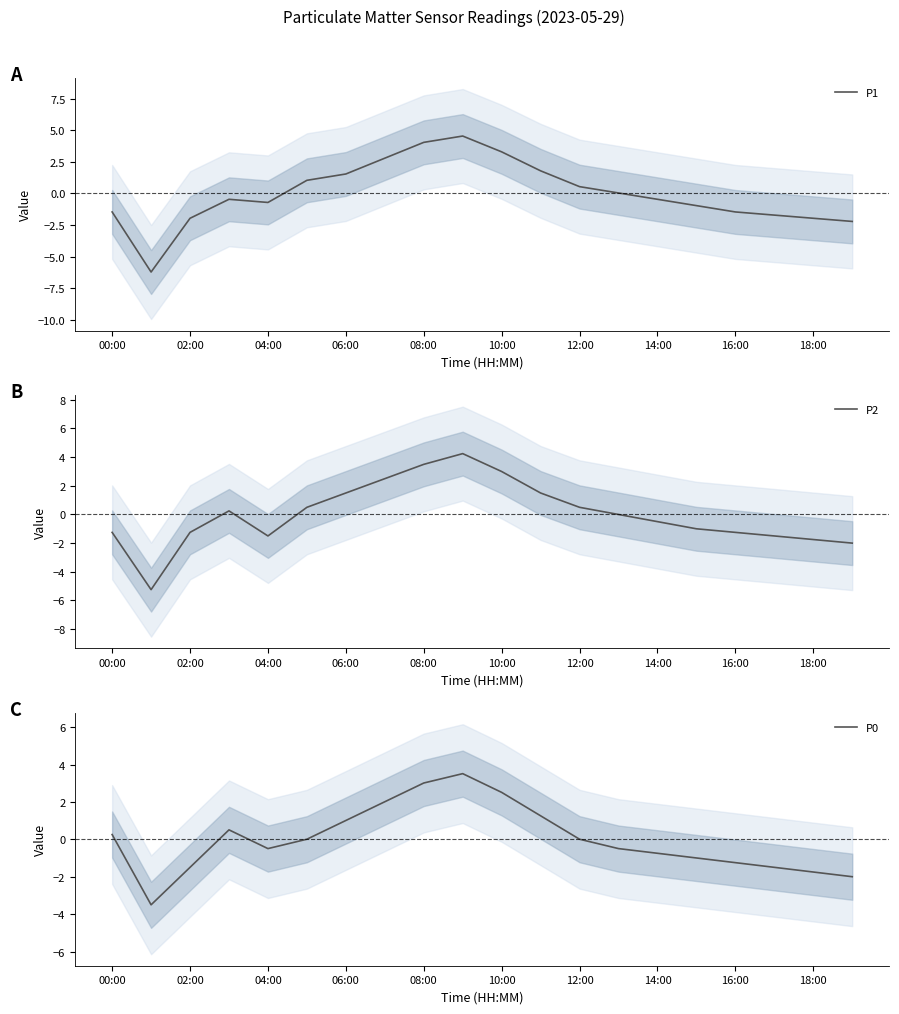

True or false: P1 has a value of -1.5 at 00:00.

True